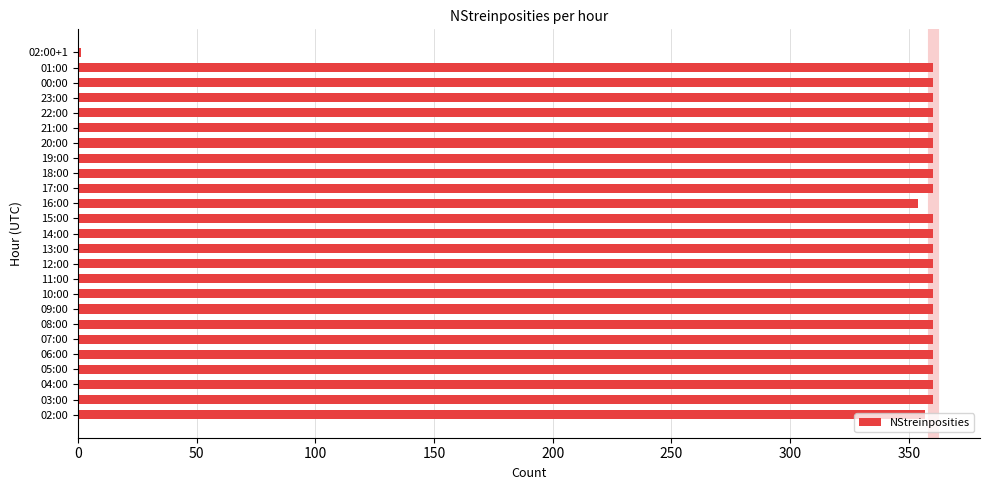

True or false: the data shows 597 at 17:00.

False